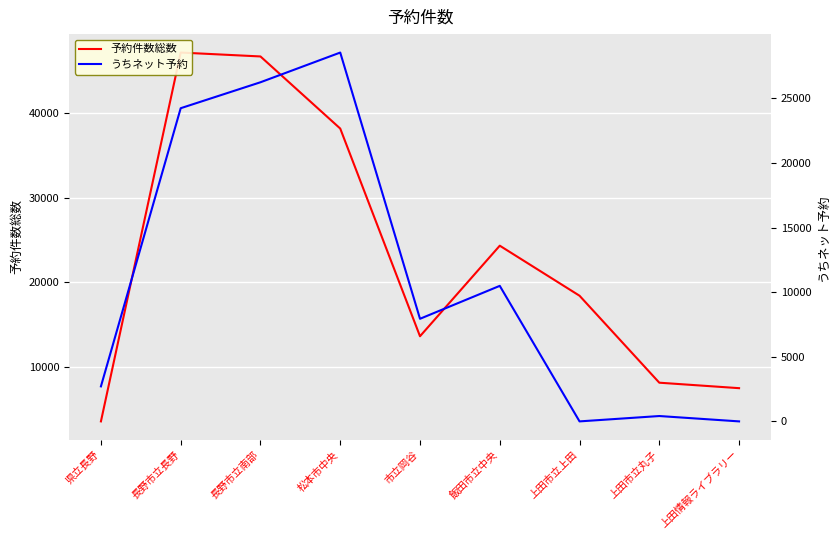

Which series has the widest spread of values?

予約件数総数